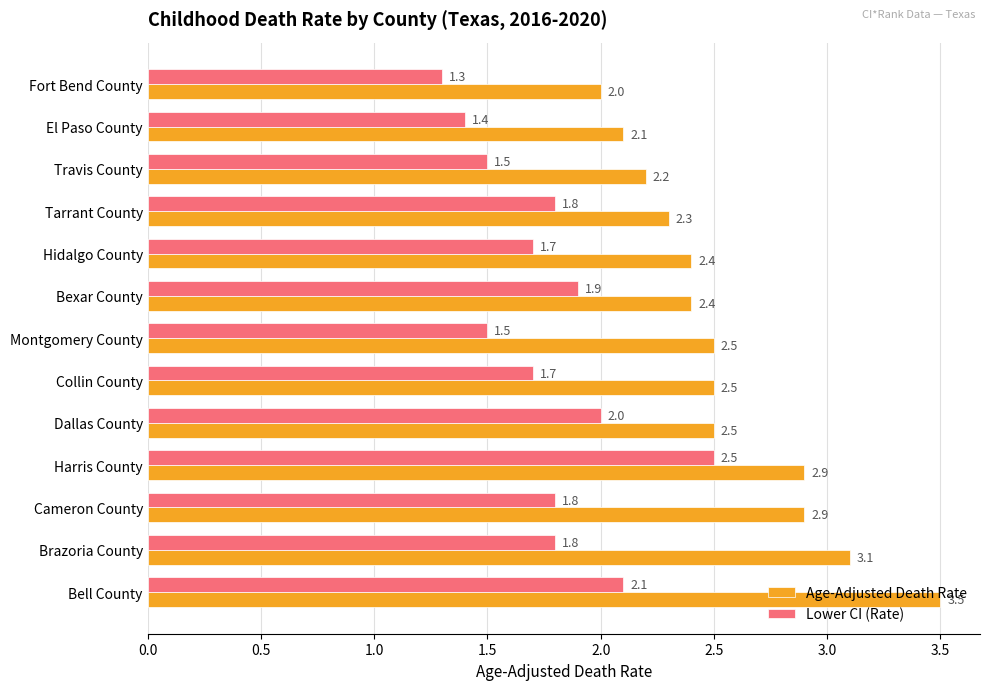

What is the average value of the Lower CI (Rate) series?

1.8